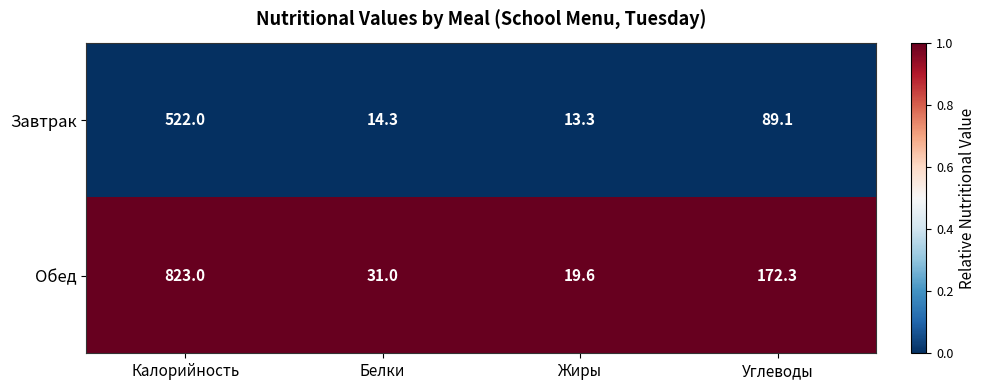

What is the spread (max minus min) of values at Углеводы?

83.2